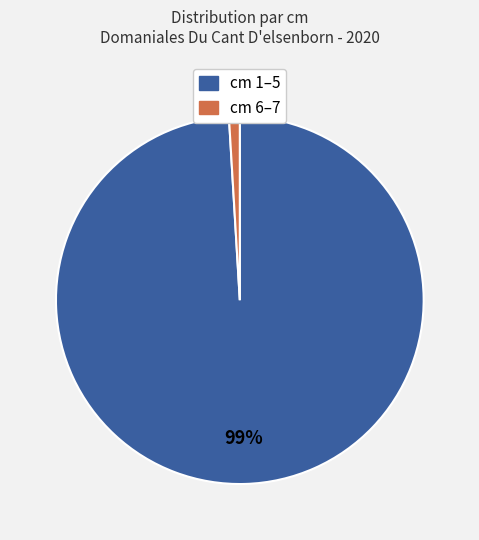

To the nearest percent, what is the difference between the largest and smallest slice percentages?

98%